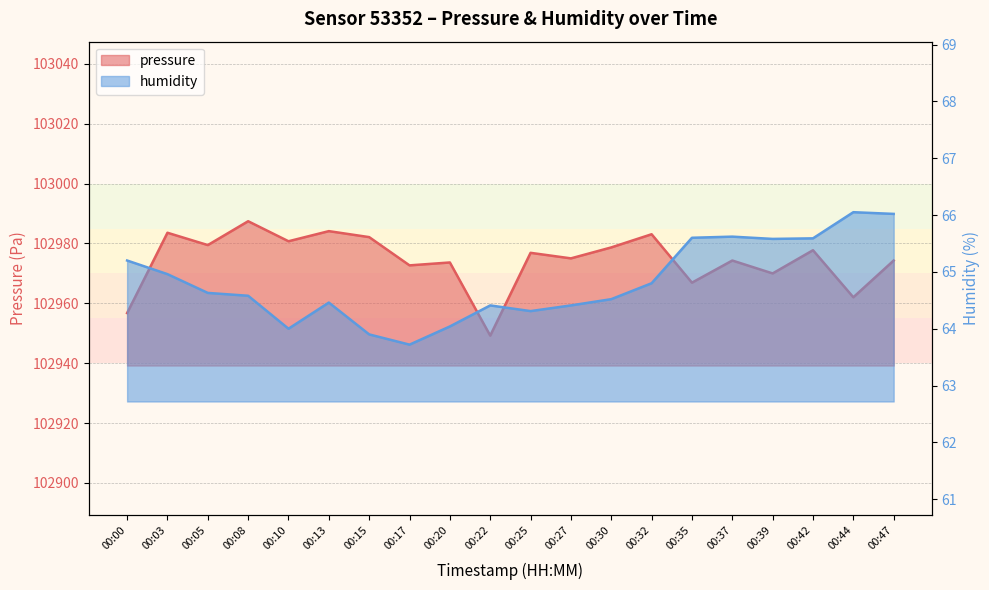

The value of pressure at 00:42 is 102977.8. True or false?

True